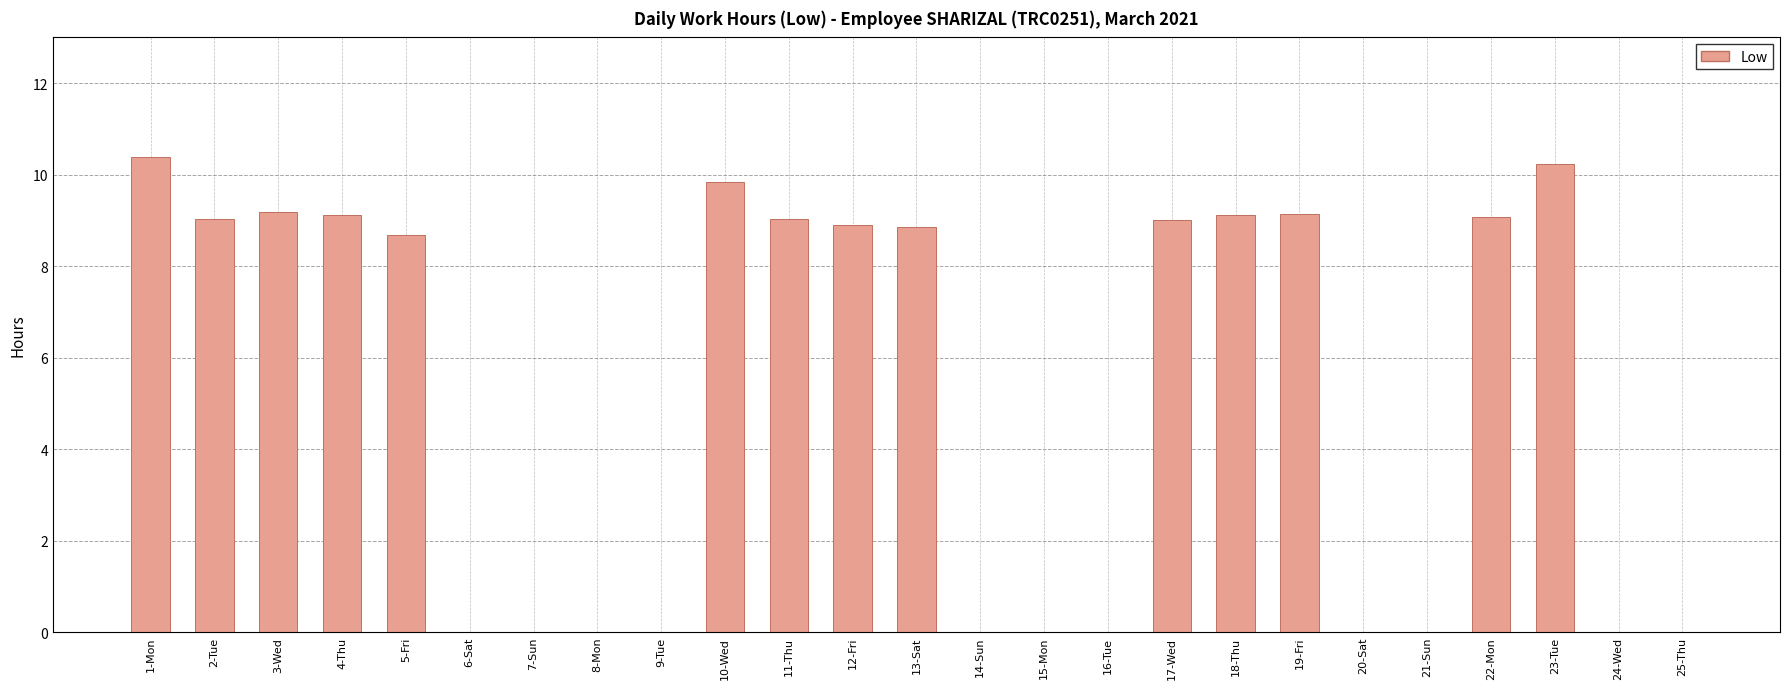

What is the maximum value shown in the chart?

10.4